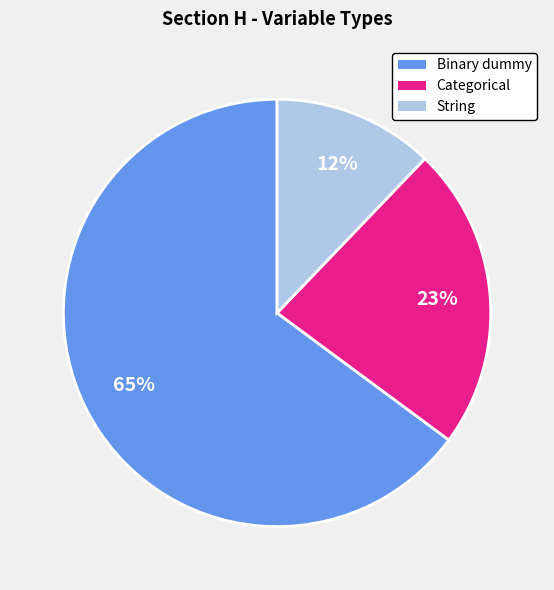

Is the sum of String and Categorical greater than half?

No